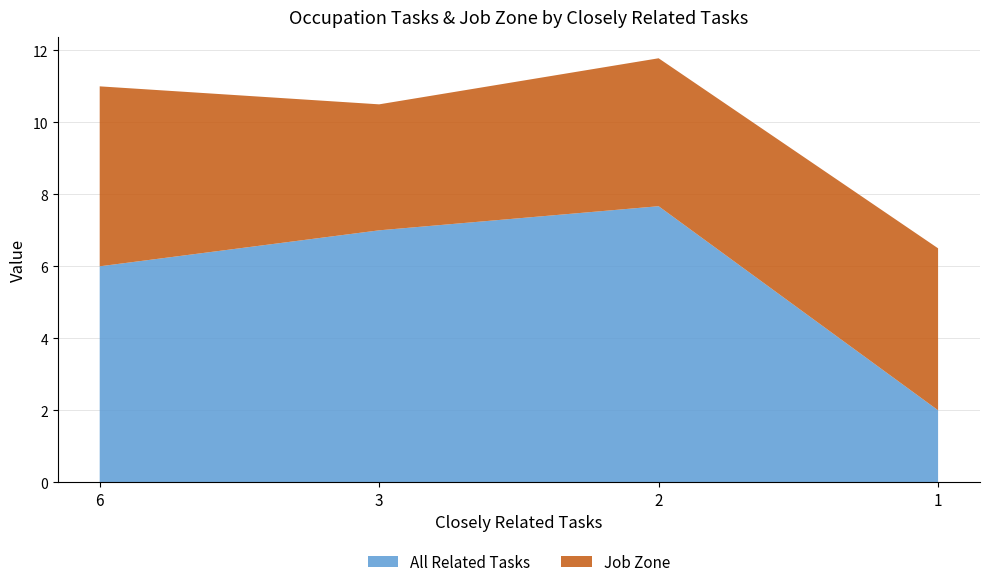

The value of All Related Tasks at 2 is 10.5. True or false?

False